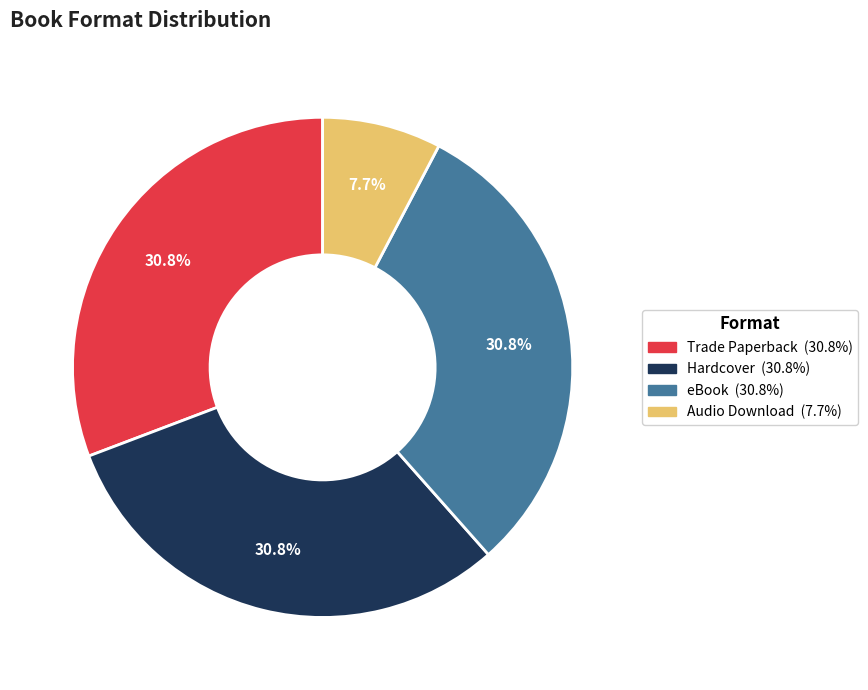

To the nearest percent, what is the difference between the largest and smallest slice percentages?

23%